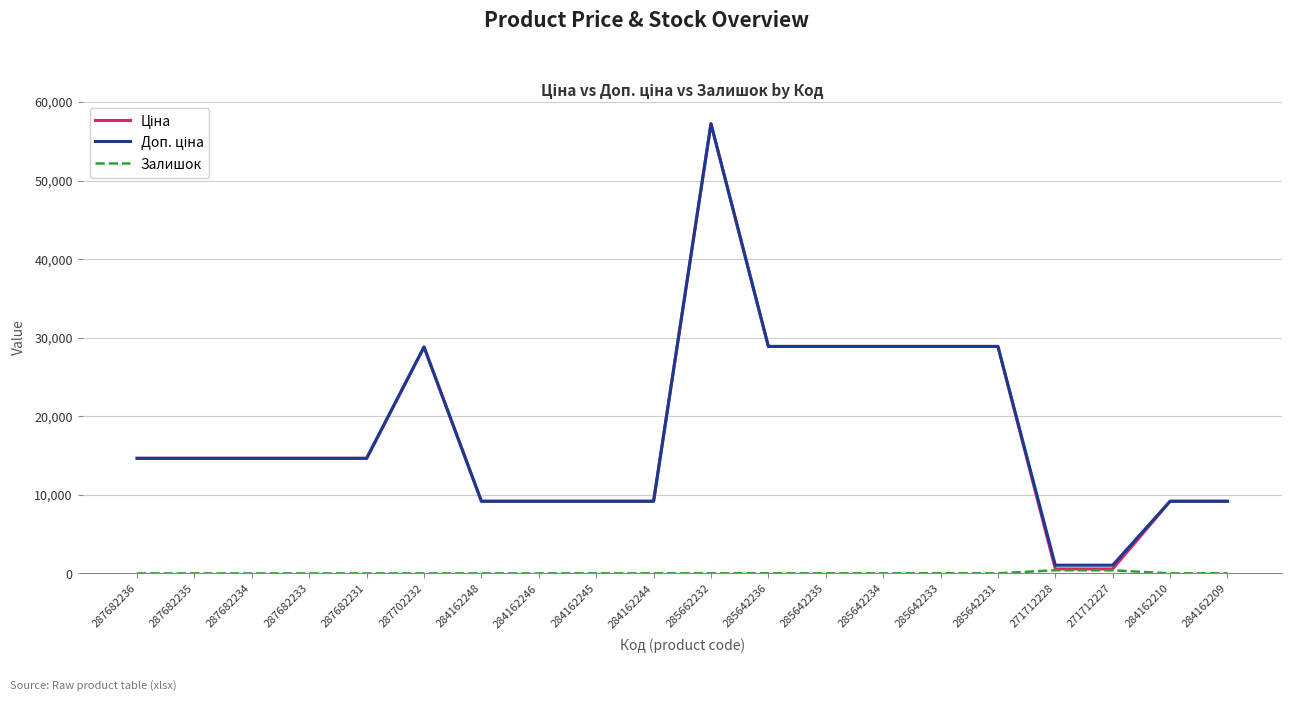

Which category has the highest value across all series?

285662232